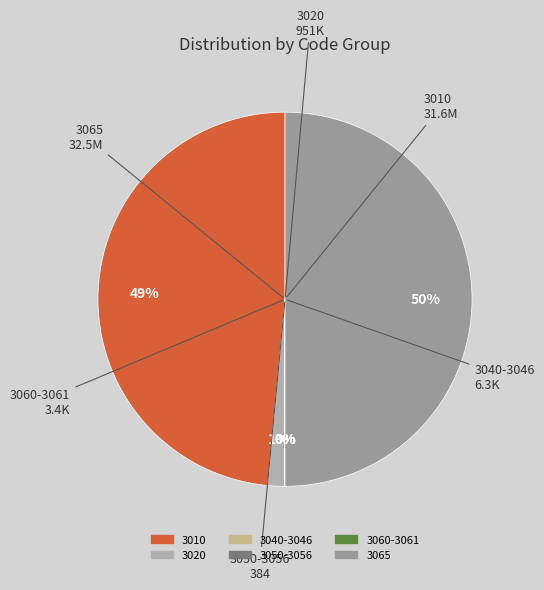

To the nearest percent, what is the difference between the largest and smallest slice percentages?

50%